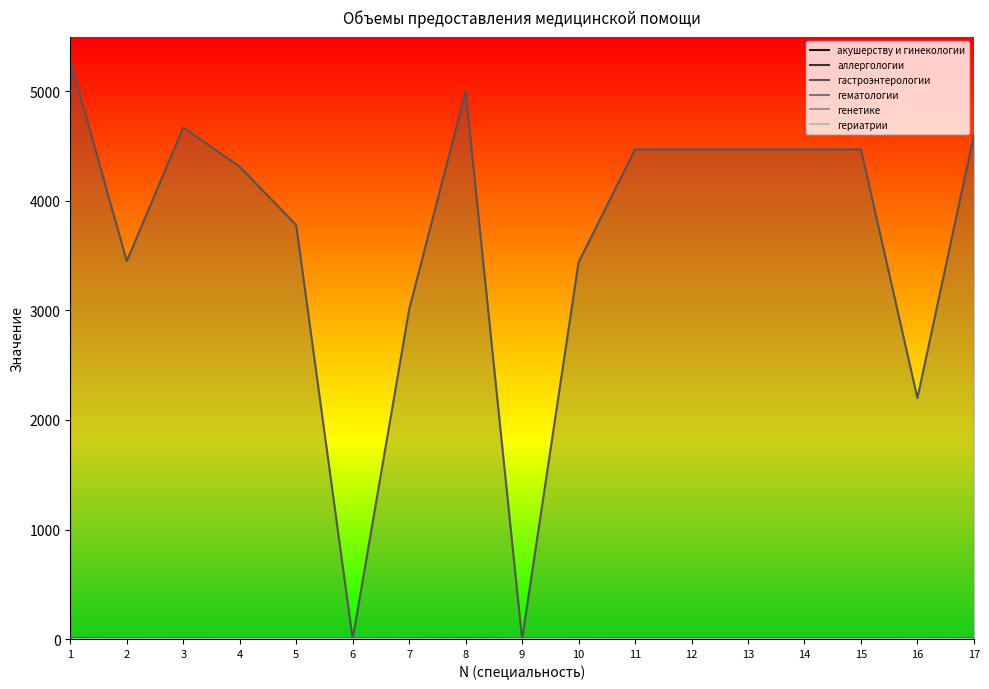

Reading right to left, transcribe all the data shown in this chart.

акушерству и гинекологии: 17=2.9	16=2.2	15=3.1	14=3.1	13=3.1	12=3.1	11=3.1	10=2.4	9=2.0	8=4.2	7=2.7	6=2.1	5=2.1	4=2.2	3=2.5	2=2.6	1=3.8
аллергологии: 17=0.0	16=0.0	15=0.0	14=0.0	13=0.0	12=0.0	11=0.0	10=0.0	9=0.0	8=0.0	7=0.0	6=0.0	5=0.0	4=0.0	3=0.0	2=0.0	1=0.0
гастроэнтерологии: 17=4600.0	16=2200.0	15=4470.0	14=4470.0	13=4470.0	12=4470.0	11=4470.0	10=3439.0	9=0.0	8=5000.0	7=3008.0	6=0.0	5=3779.0	4=4313.0	3=4670.0	2=3450.0	1=5282.0
гематологии: 17=0.0	16=0.0	15=0.0	14=0.0	13=0.0	12=0.0	11=0.0	10=0.0	9=0.0	8=0.0	7=0.0	6=0.0	5=0.0	4=0.0	3=0.0	2=0.0	1=0.0
генетике: 17=0.0	16=0.0	15=0.0	14=0.0	13=0.0	12=0.0	11=0.0	10=0.0	9=0.0	8=0.0	7=0.0	6=0.0	5=0.0	4=0.0	3=0.0	2=0.0	1=0.0
гериатрии: 17=0.0	16=0.0	15=0.0	14=0.0	13=0.0	12=0.0	11=0.0	10=0.0	9=0.0	8=0.0	7=0.0	6=0.0	5=0.0	4=0.0	3=0.0	2=0.0	1=0.0